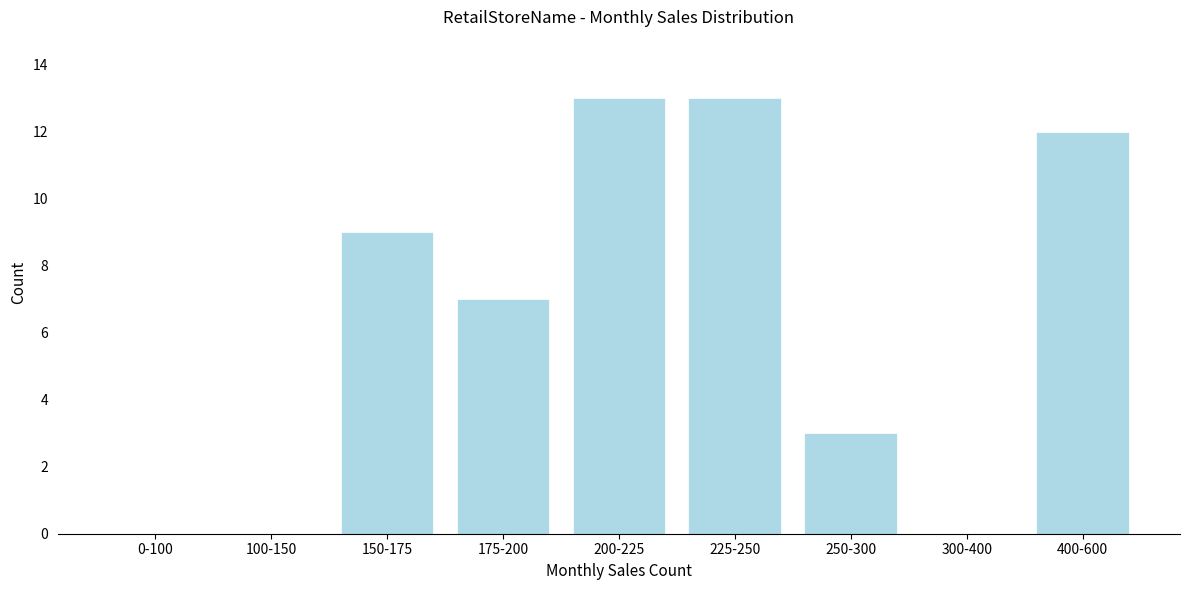

Reading left to right, what are all the values shown in this chart?

0-100=0	100-150=0	150-175=9	175-200=7	200-225=13	225-250=13	250-300=3	300-400=0	400-600=12